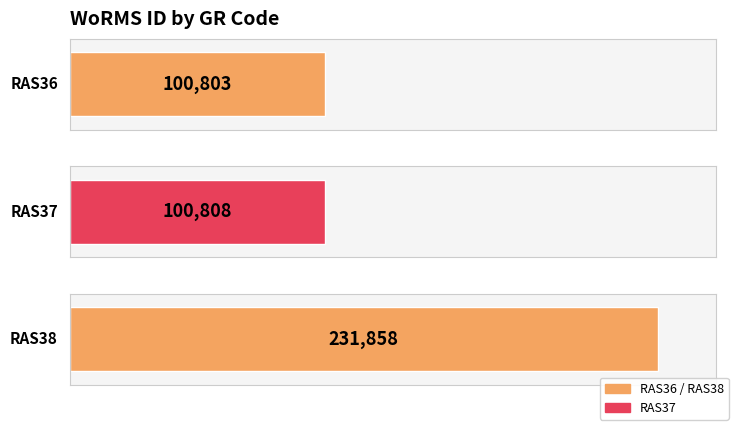

List the labels in order of value, smallest first.

RAS36, RAS37, RAS38